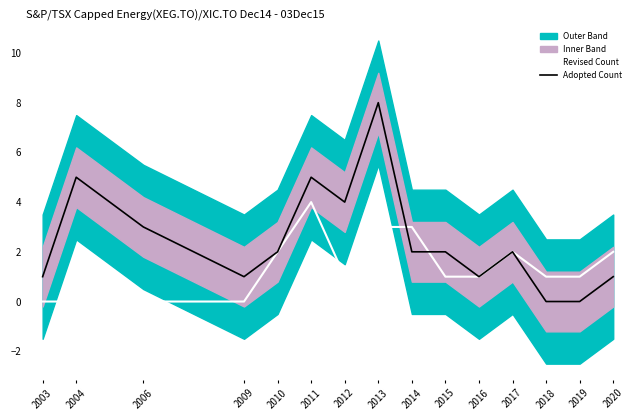

What are all the series names shown in the legend?

Revised Count, Adopted Count